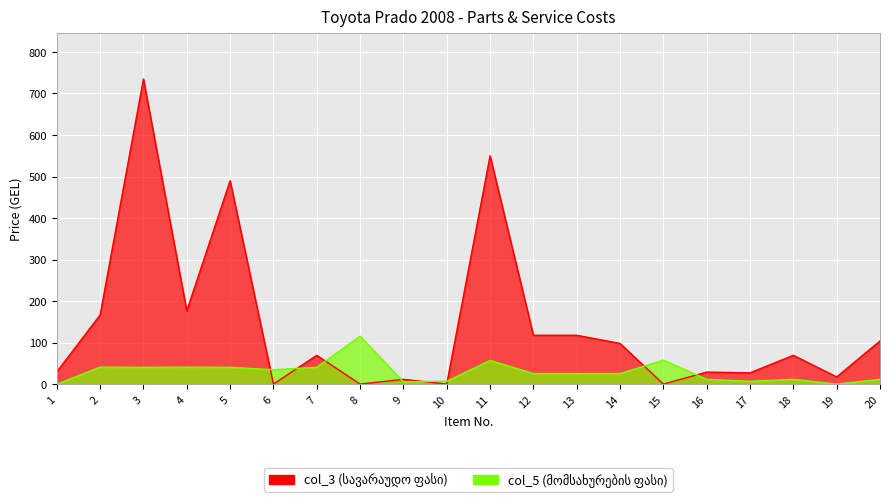

Rank the series by their maximum value, from lowest to highest.

col_5 (მომსახურების ფასი), col_3 (სავარაუდო ფასი)